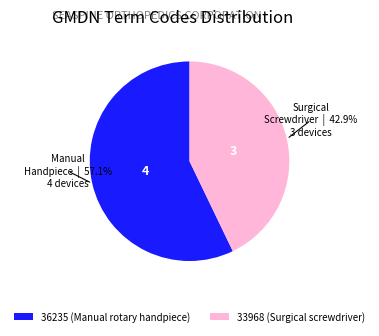

Rank the categories by value from lowest to highest.

33968 (Surgical screwdriver), 36235 (Manual rotary handpiece)